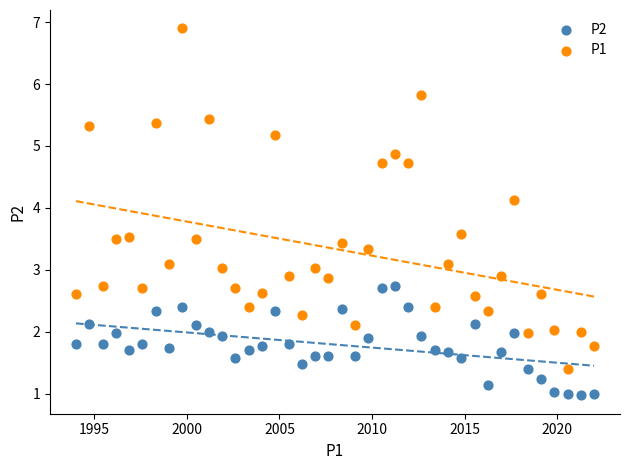

Which series contains the highest Y value?

P1